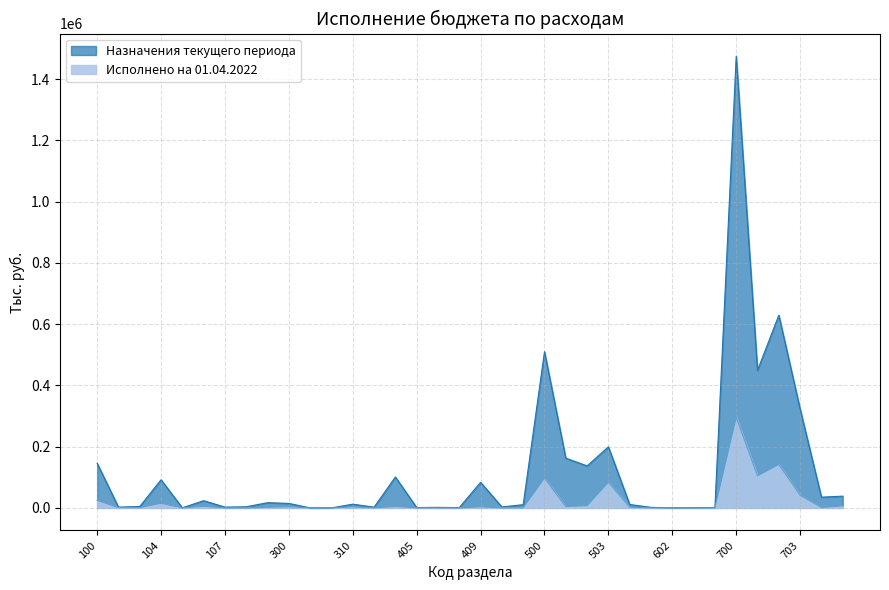

At which category does Исполнено на 01.04.2022 reach its first local valley?

103